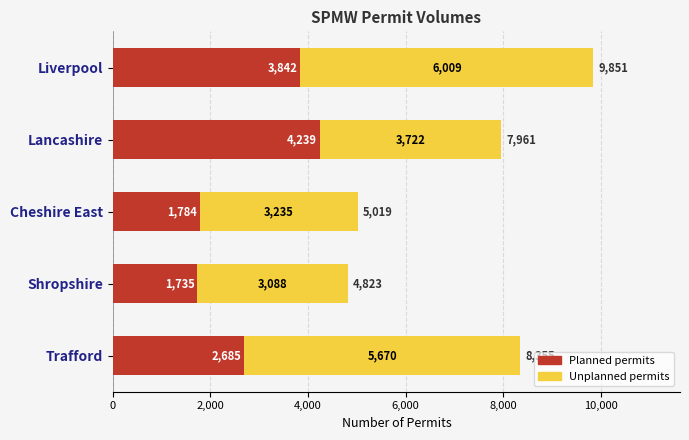

The Planned permits series shows 1784 at Cheshire East. True or false?

True